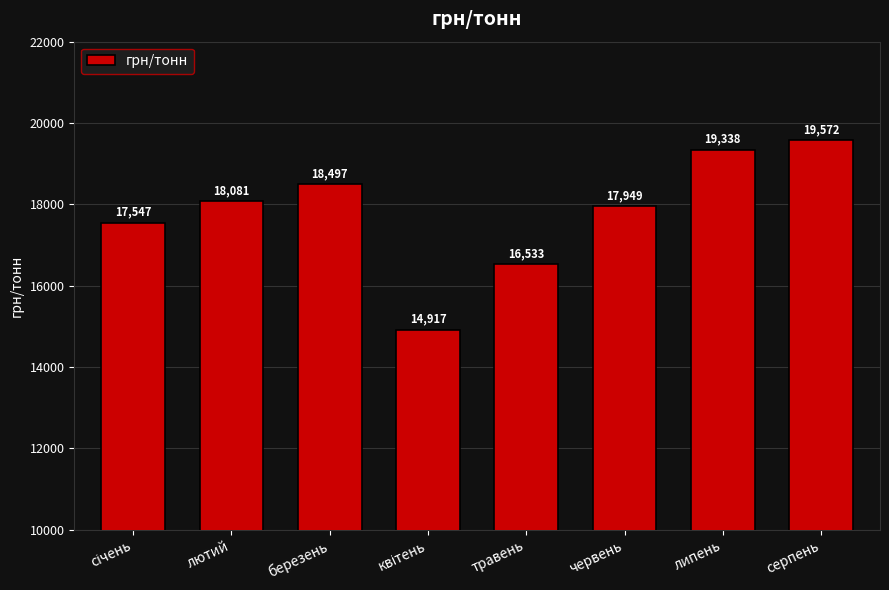

What is the ratio of the value at липень to the value at лютий?

1.1